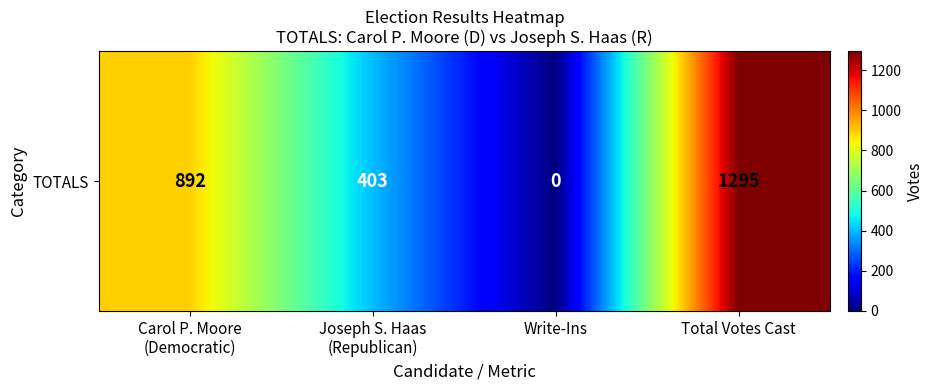

What is the ratio of the value at Total Votes Cast to the value at Joseph S. Haas
(Republican)?

3.2